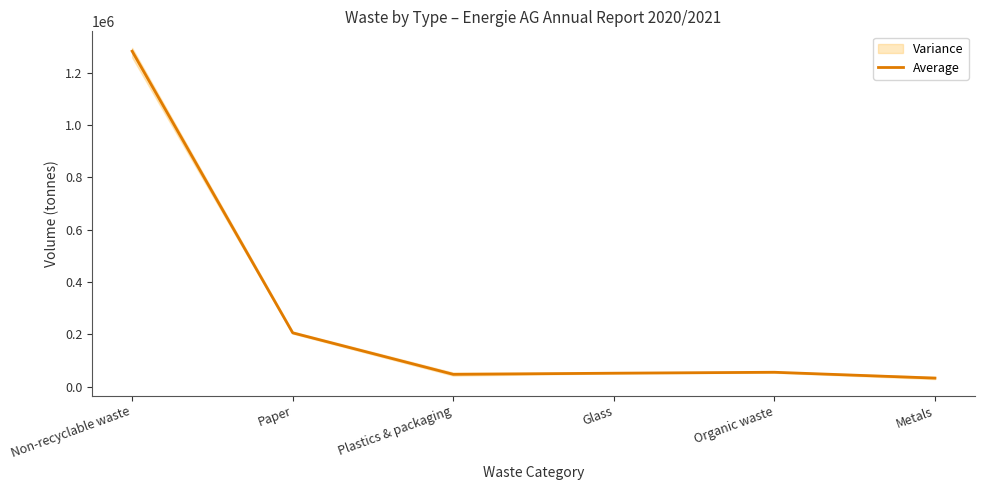

What position from the left is Non-recyclable waste?

1